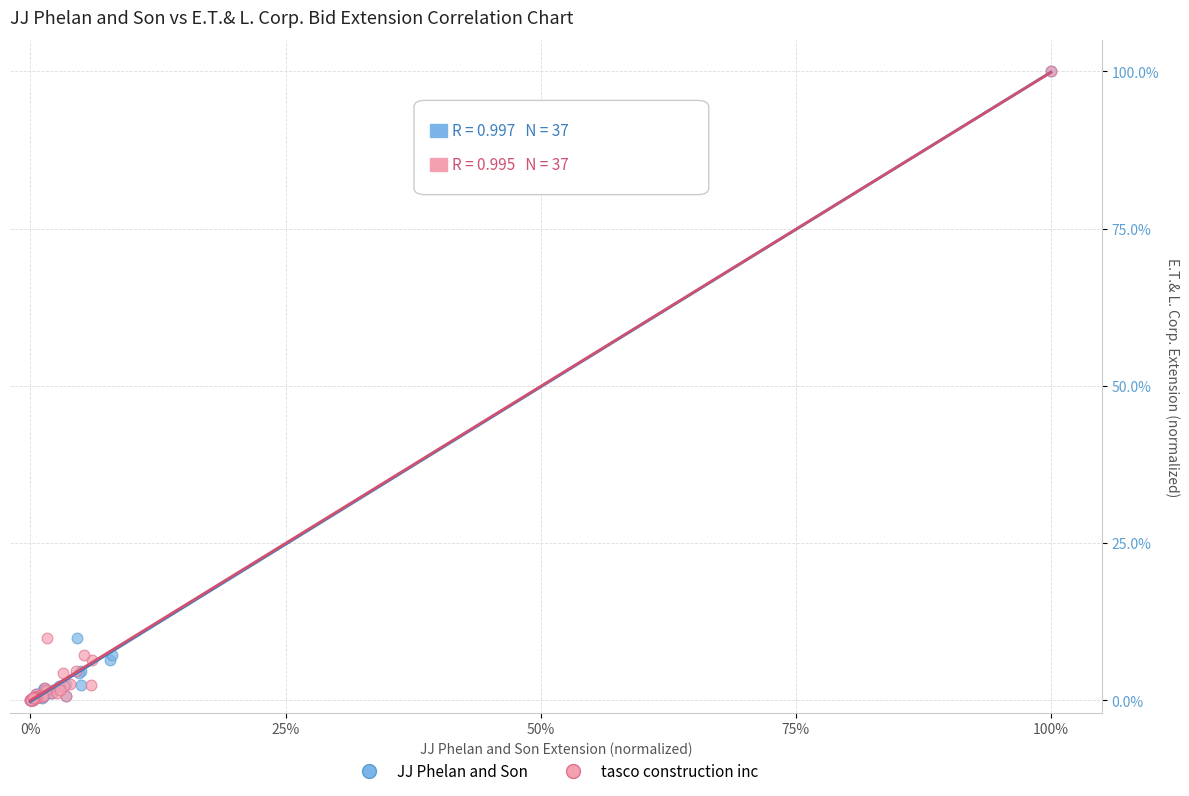

What are all the series names shown in the legend?

JJ Phelan and Son, tasco construction inc